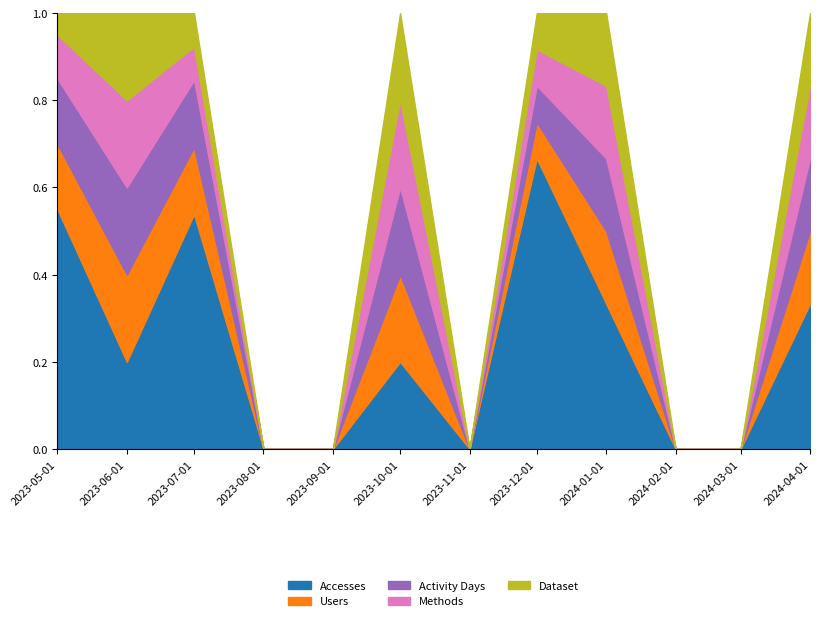

What are all the series names shown in the legend?

Accesses, Users, Activity Days, Methods, Dataset